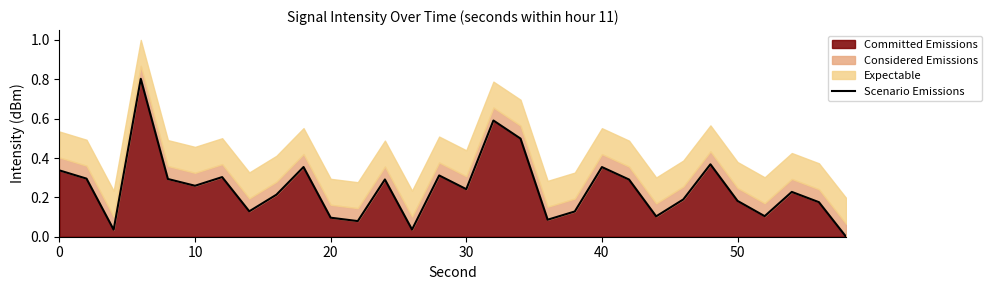

True or false: Committed Emissions has a value of 0.5 at 40.

False